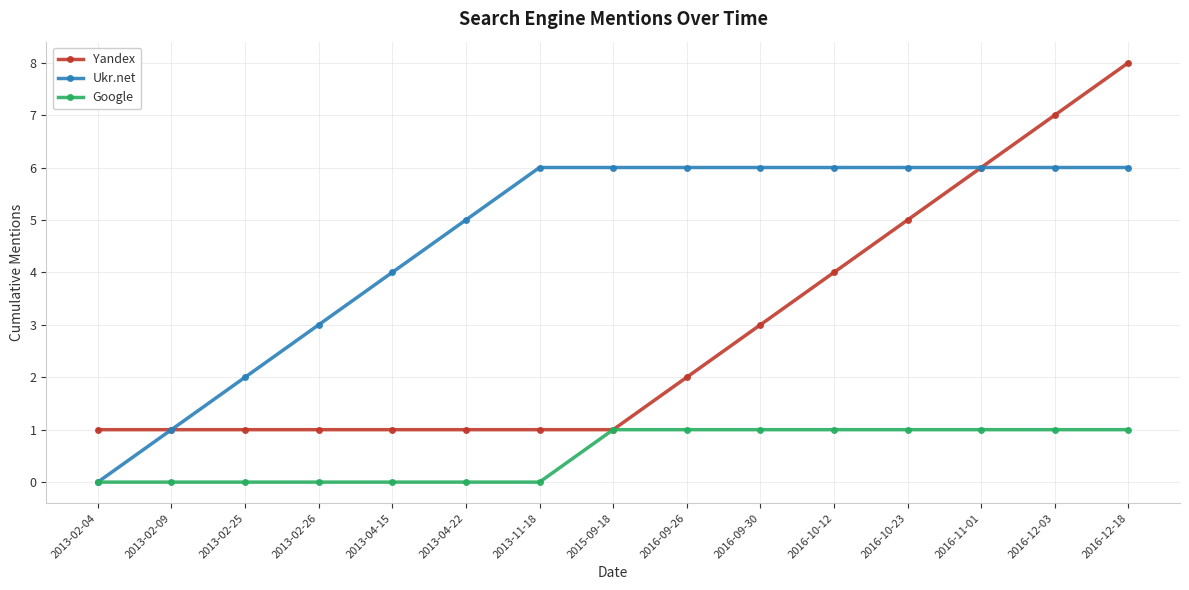

What is the difference between the maximum and second lowest values in the Google series?

1